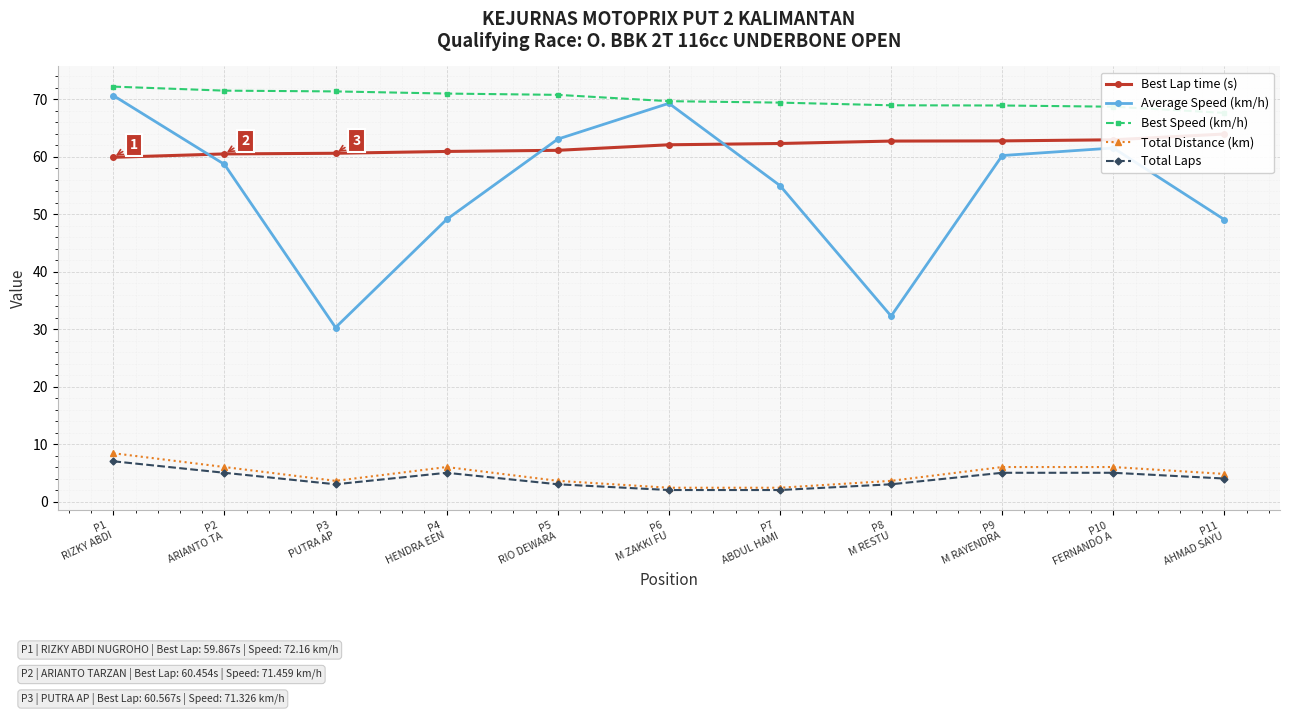

What is the total value across all series at P10
FERNANDO A?

204.1